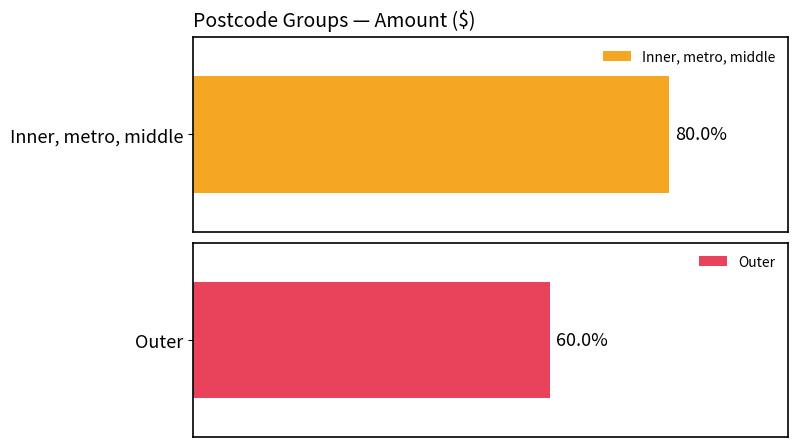

List the labels in order of value, largest first.

Inner, metro, middle, Outer